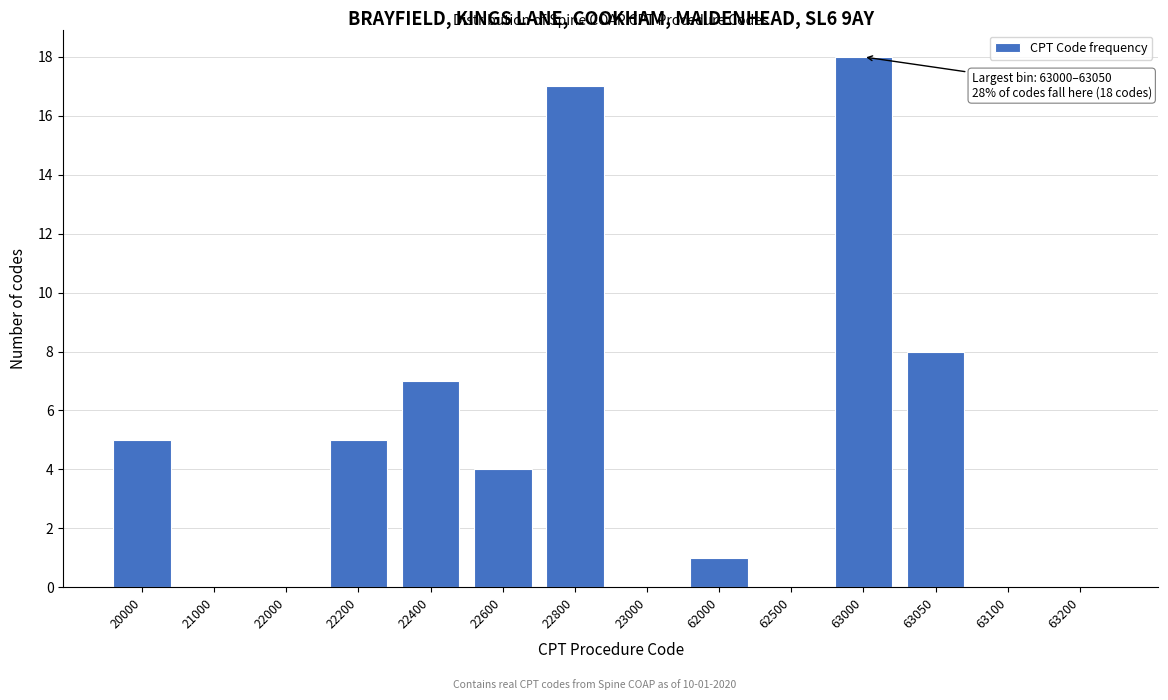

Reading right to left, extract all data points from this chart.

63200=0	63100=0	63050=8	63000=18	62500=0	62000=1	23000=0	22800=17	22600=4	22400=7	22200=5	22000=0	21000=0	20000=5